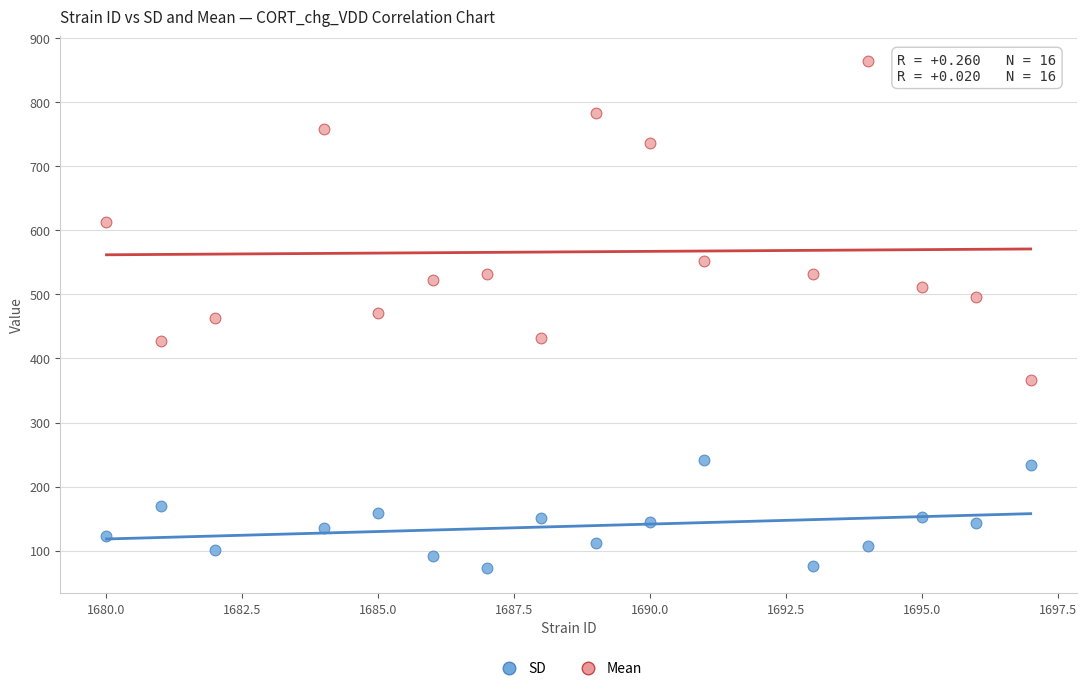

Which series reaches the maximum Y coordinate?

Mean